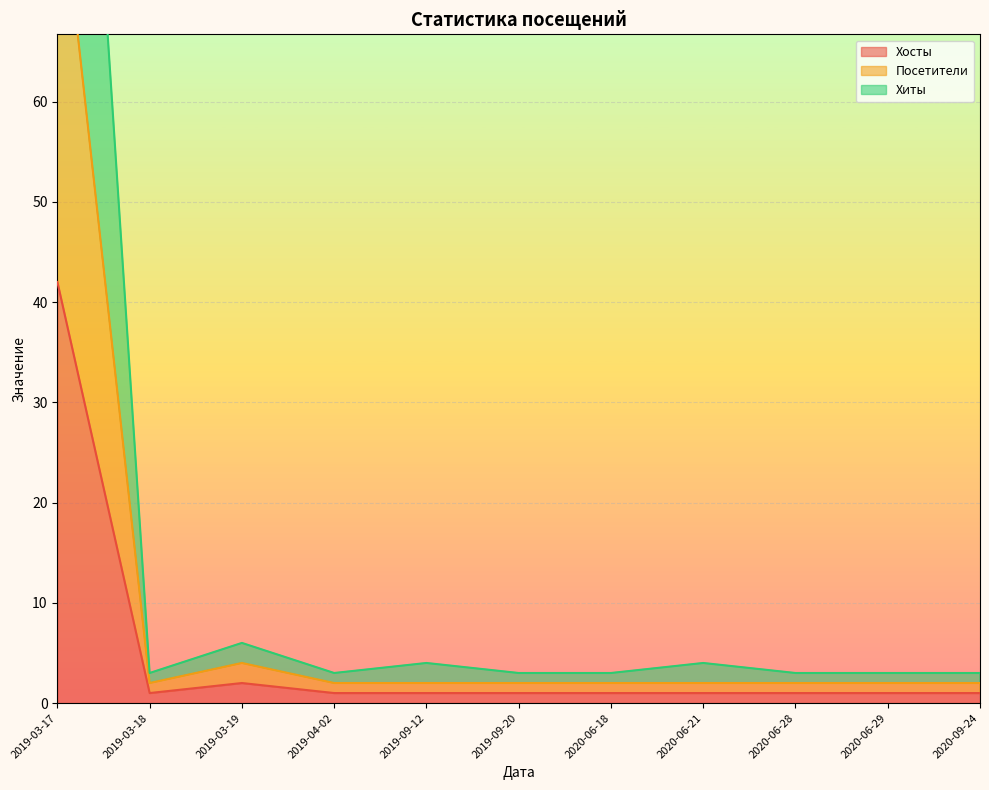

How many distinct data groups are displayed?

3